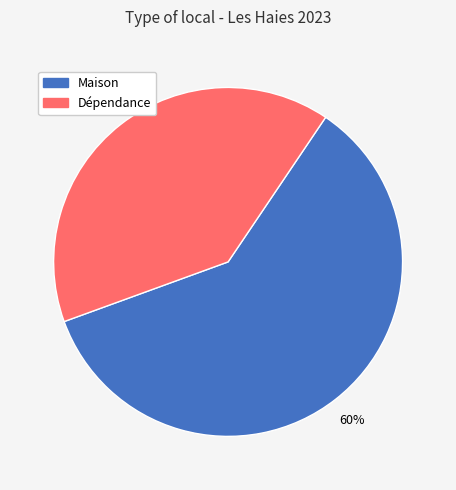

Combined, do Dépendance and Maison account for over 50%?

Yes